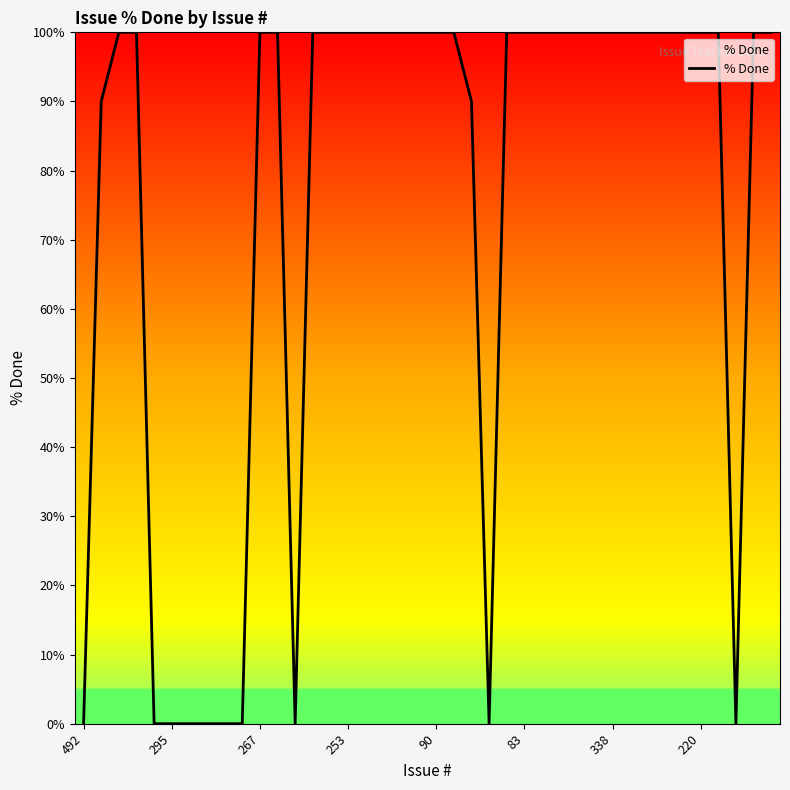

What is the difference between the maximum and minimum values?

100